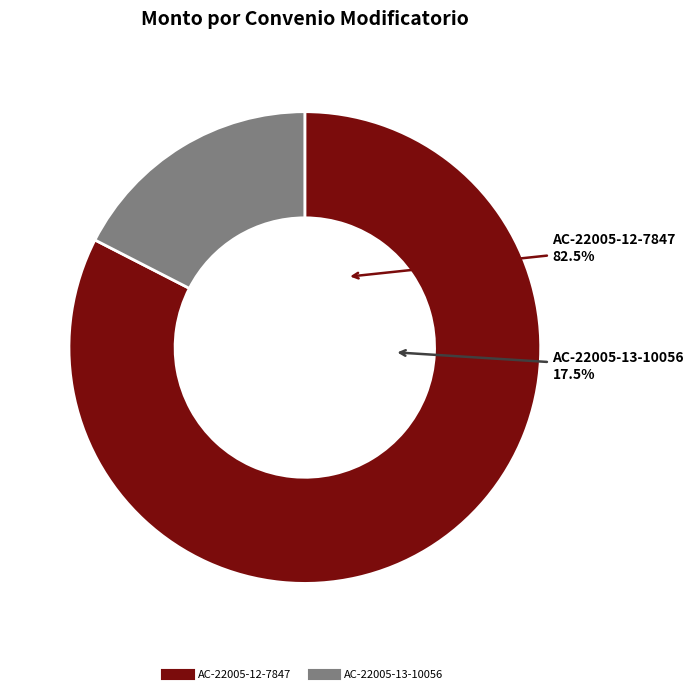

True or false: AC-22005-12-7847 accounts for 83% of the total.

True